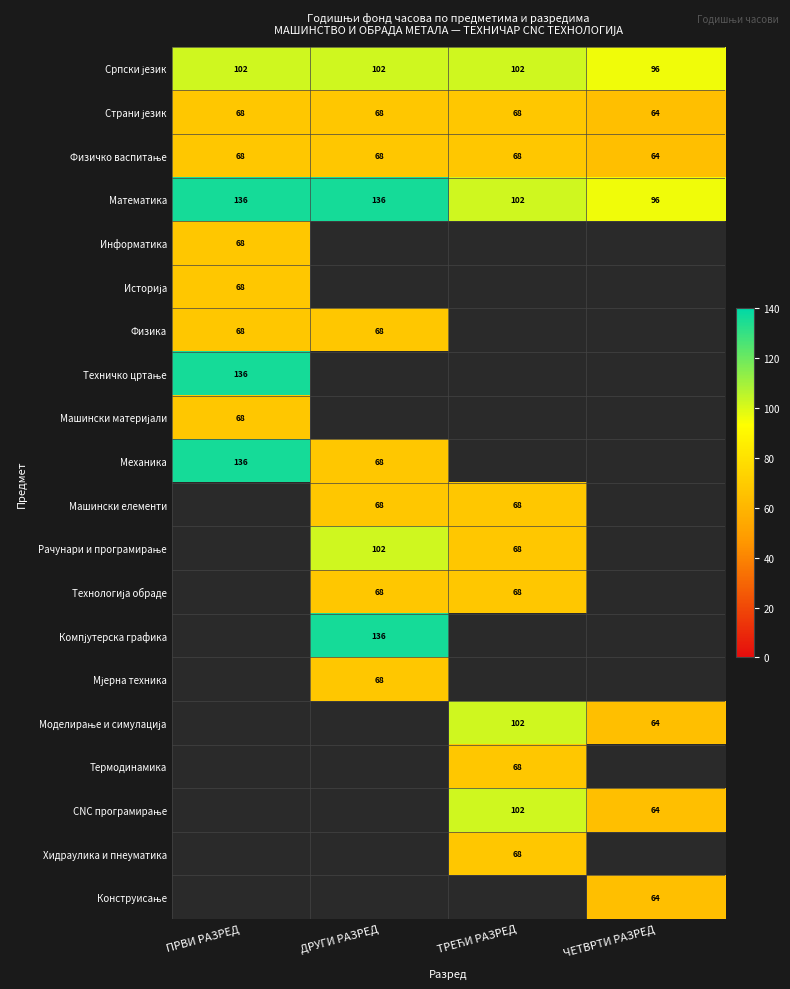

Is the value of Техничко цртање at ТРЕЋИ РАЗРЕД greater than the value of CNC програмирање at ПРВИ РАЗРЕД?

No